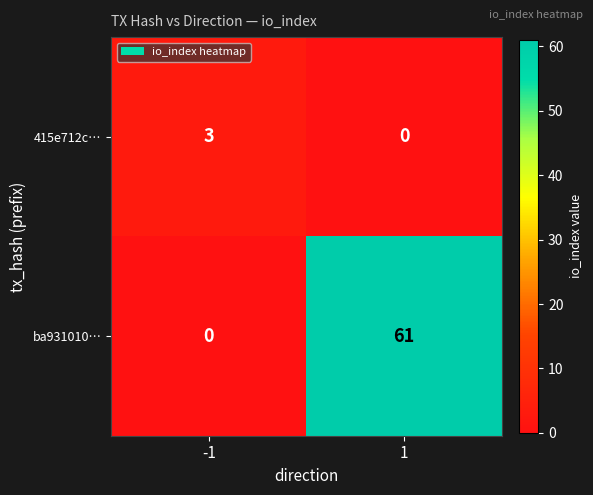

What is the difference between the maximum and minimum values in the ba931010… series?

61